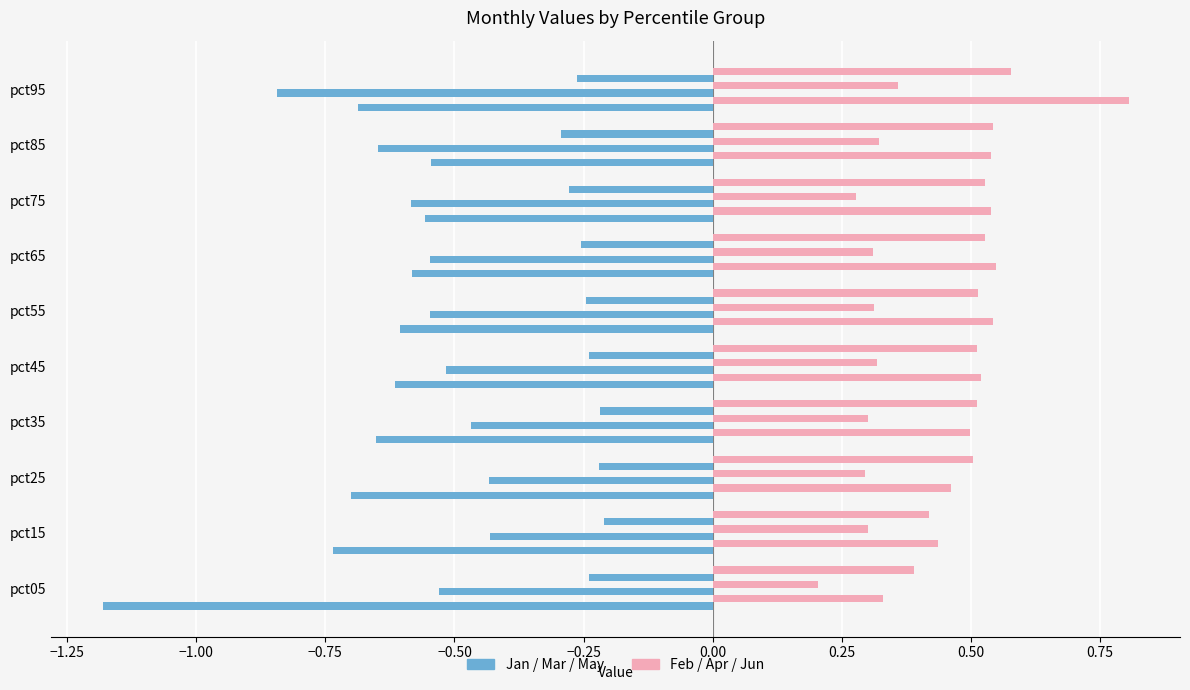

How many data points does each series have?

10